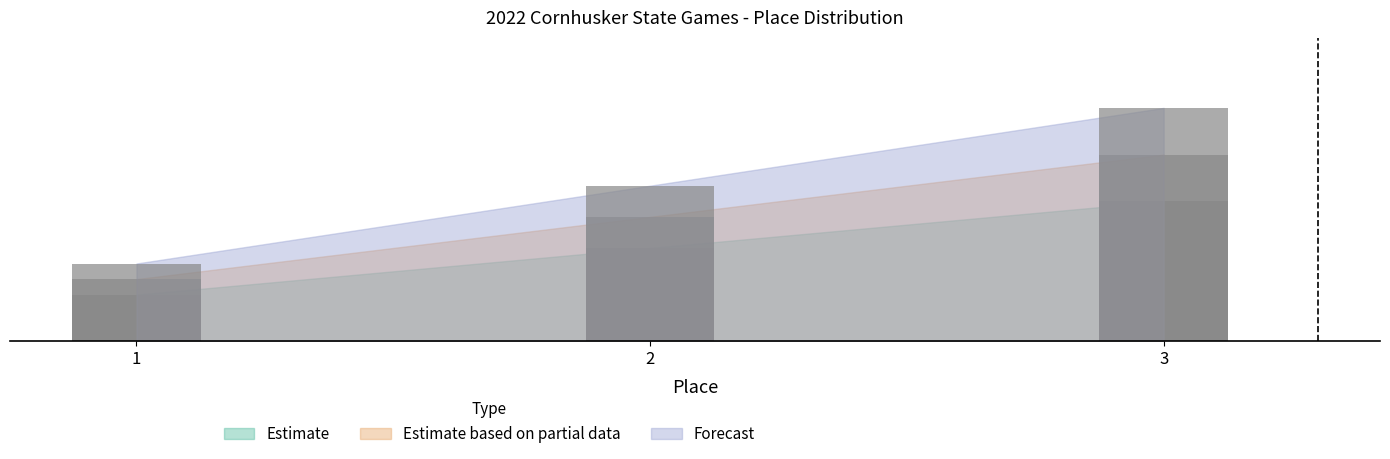

Reading left to right, list all the values displayed in this chart.

Estimate: 20.0	40.0	60.0
Estimate based on partial data: 26.7	53.3	80.0
Forecast: 33.3	66.7	100.0